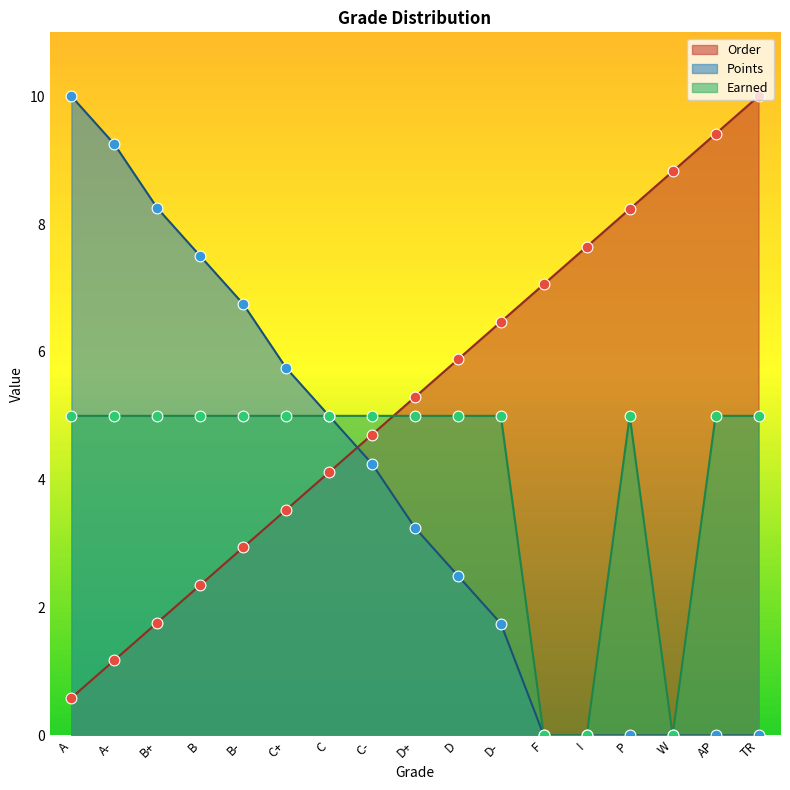

What are all the series names shown in the legend?

Order, Points, Earned